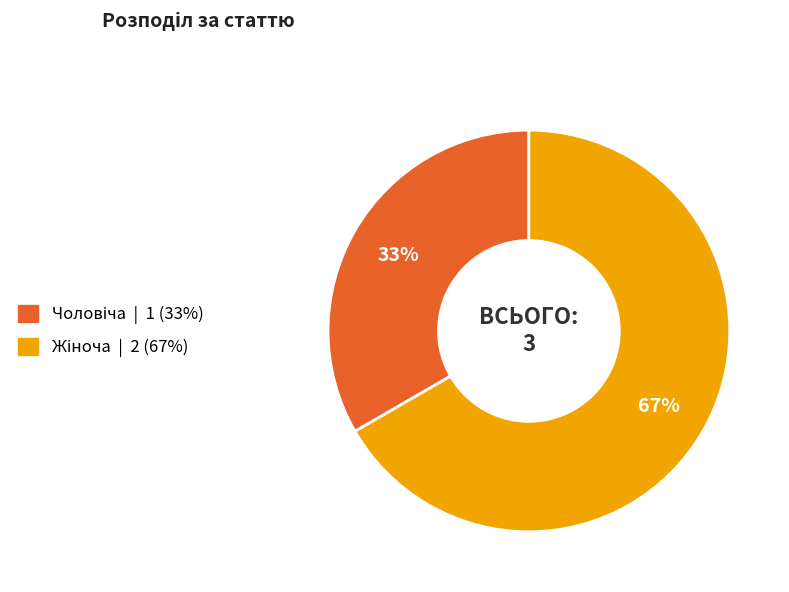

Is it true that Жіноча is 67% of the pie?

True